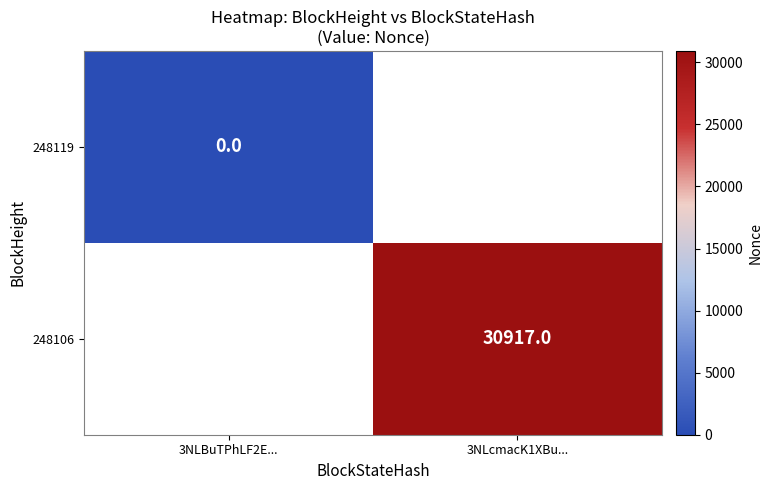

How many categories are shown in the chart?

2